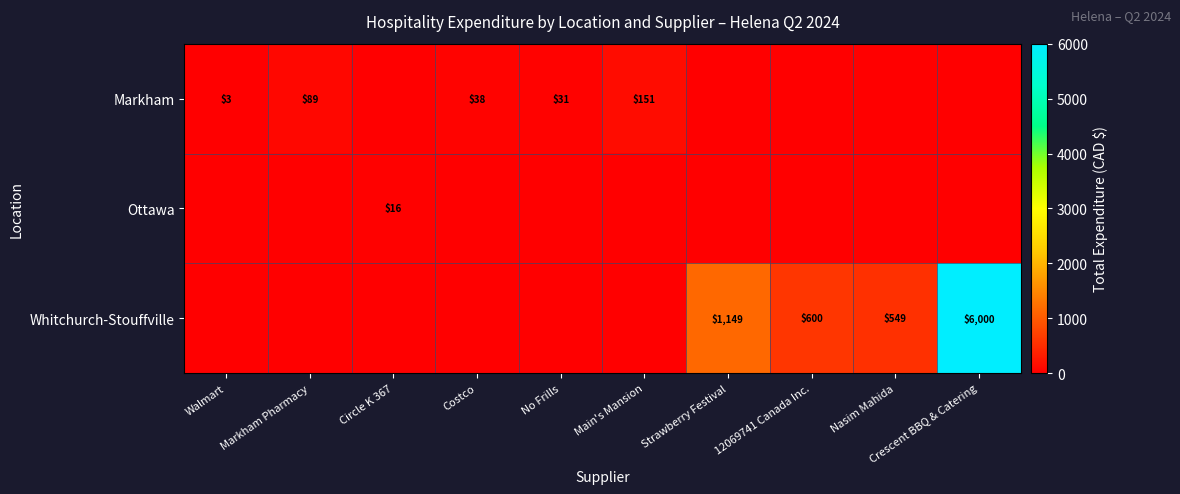

Is the value of Markham at Walmart greater than the value of Ottawa at Circle K 367?

No